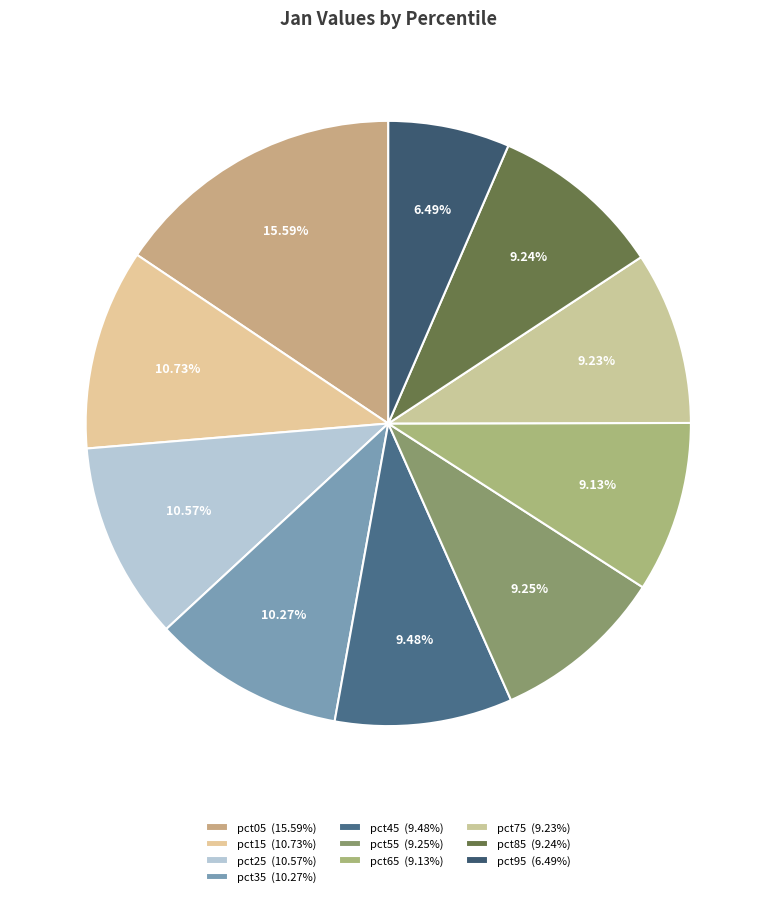

Is there any slice that represents more than half of the pie?

No